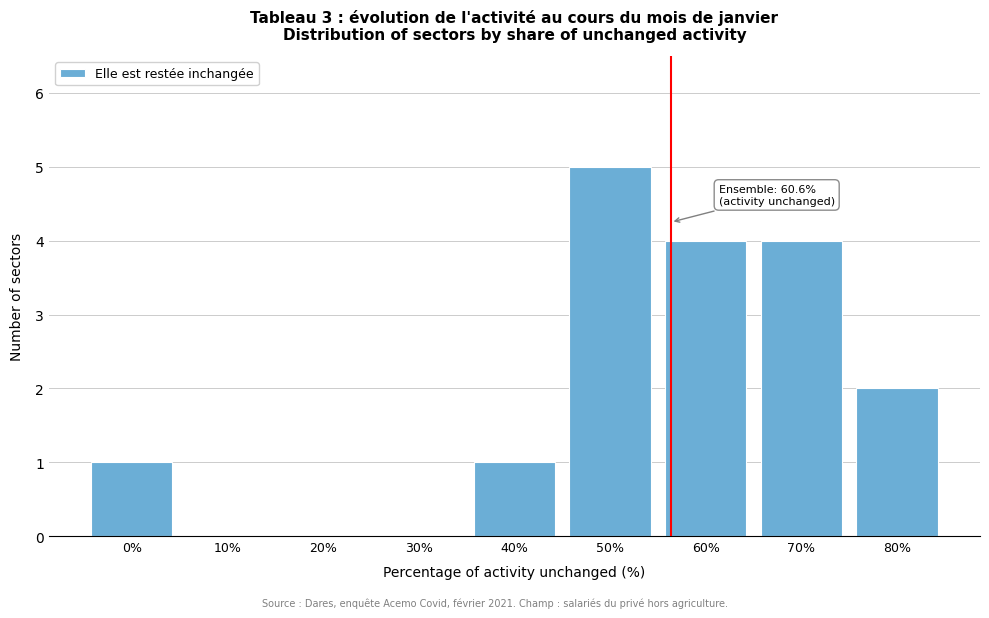

Reading left to right, list all the values displayed in this chart.

0%=1	10%=0	20%=0	30%=0	40%=1	50%=5	60%=4	70%=4	80%=2